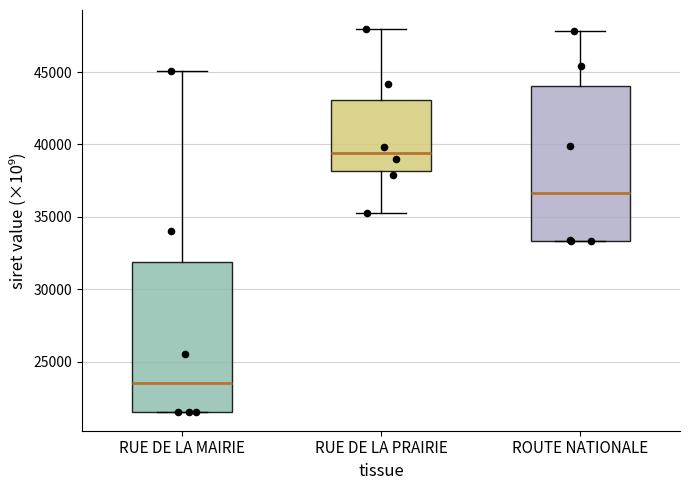

Reading left to right, read every box against the y-axis: the position of its median line, the range the box covers, and the ends of its whiskers. The values are not printed on the chart, so give them approximately, as read against the axis.

RUE DE LA MAIRIE: median 23500, box 21500 to 32000, whiskers 21500 to 45000
RUE DE LA PRAIRIE: median 39500, box 38000 to 43000, whiskers 35000 to 48000
ROUTE NATIONALE: median 36500, box 33500 to 44000, whiskers 33500 to 48000